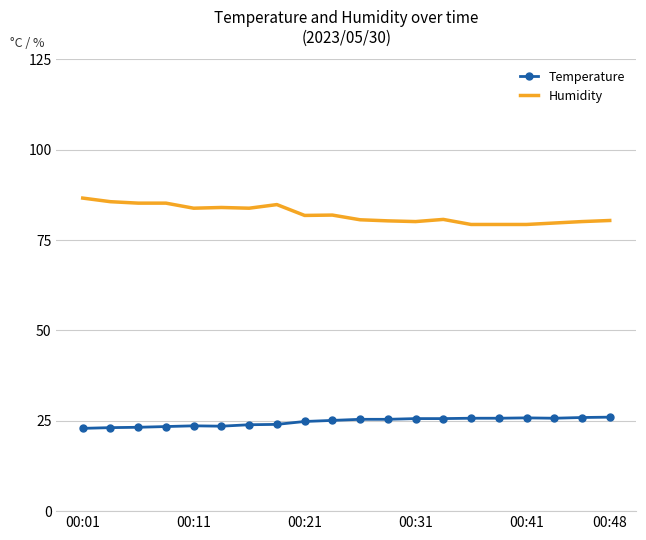

What is the greatest value displayed?

86.6